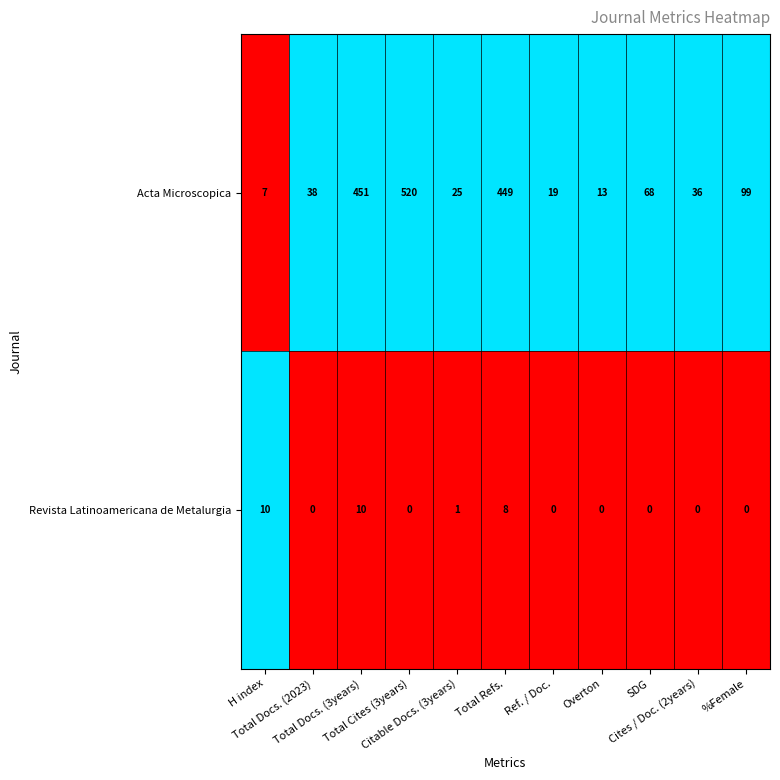

What is the difference between the maximum and second lowest values in the Acta Microscopica series?

507